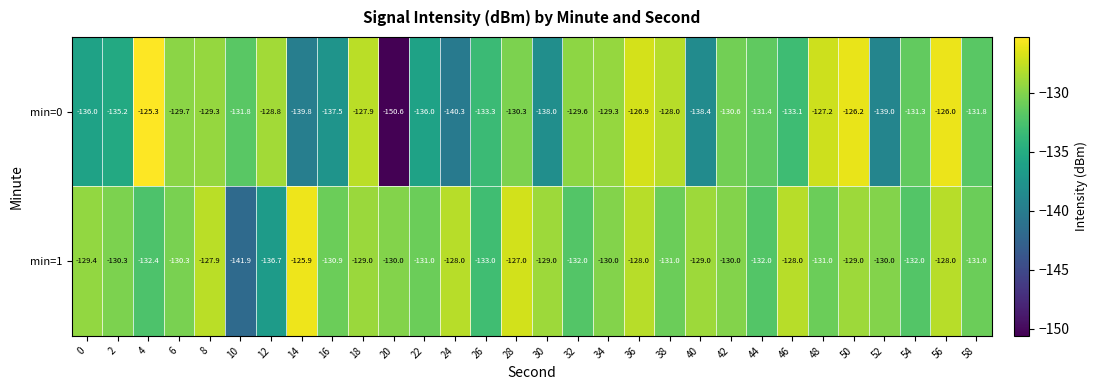

Which category has the highest value across all series?

4